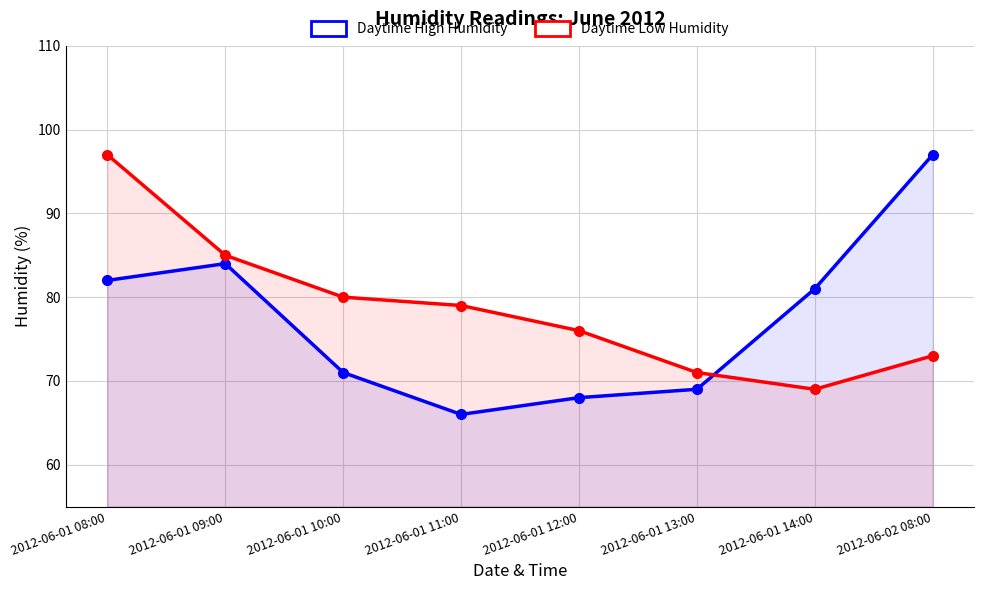

What is the difference between the maximum and minimum values in the Daytime Low Humidity series?

28